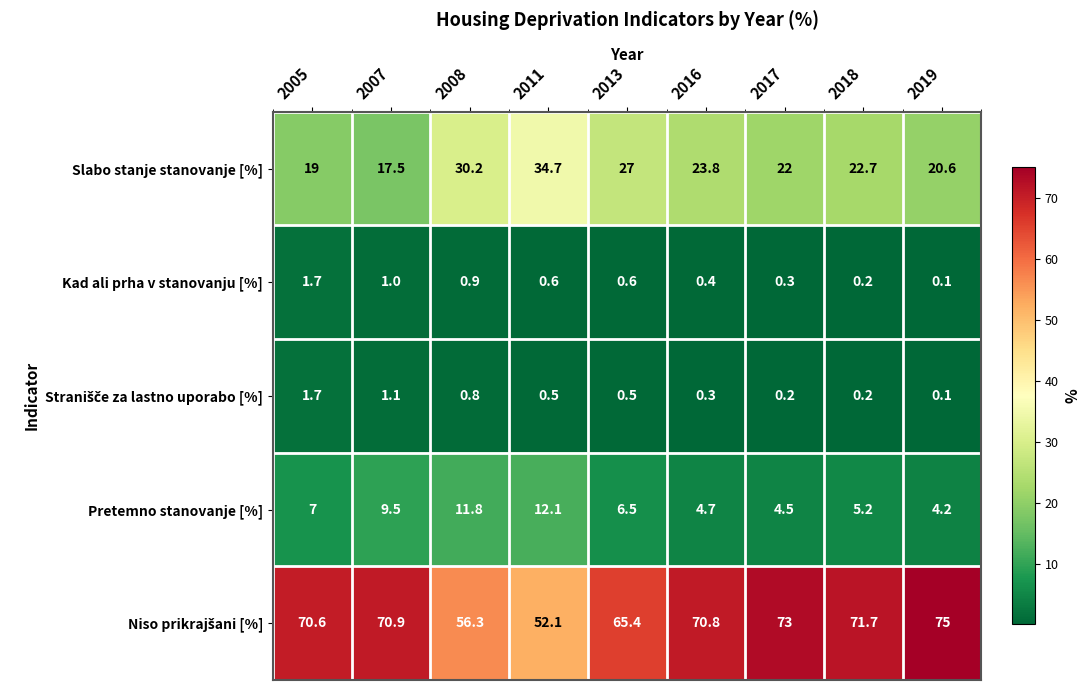

Is it true that Slabo stanje stanovanje [%] equals 49.1 at 2008?

False